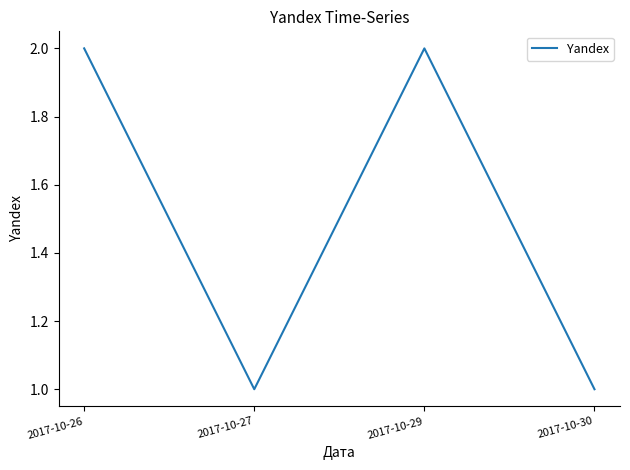

The value at 2017-10-26 is 3. True or false?

False